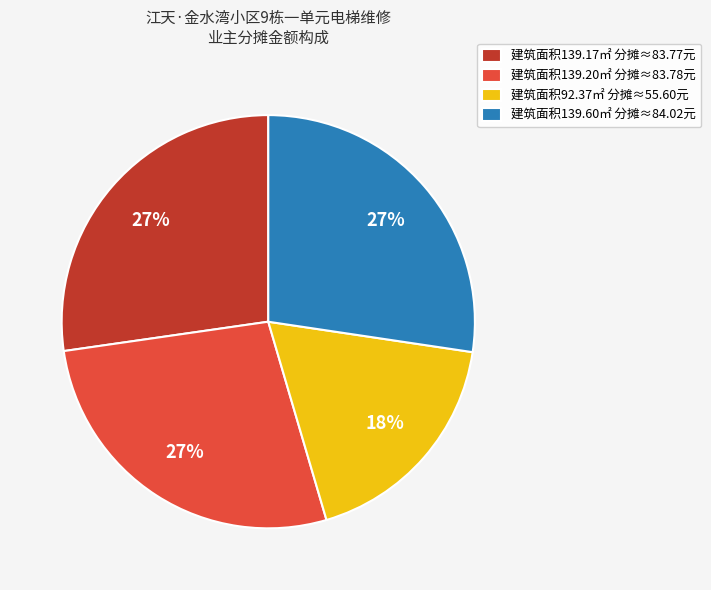

Combined, do 建筑面积139.60㎡ 分摊≈84.02元 and 建筑面积139.17㎡ 分摊≈83.77元 account for over 50%?

Yes